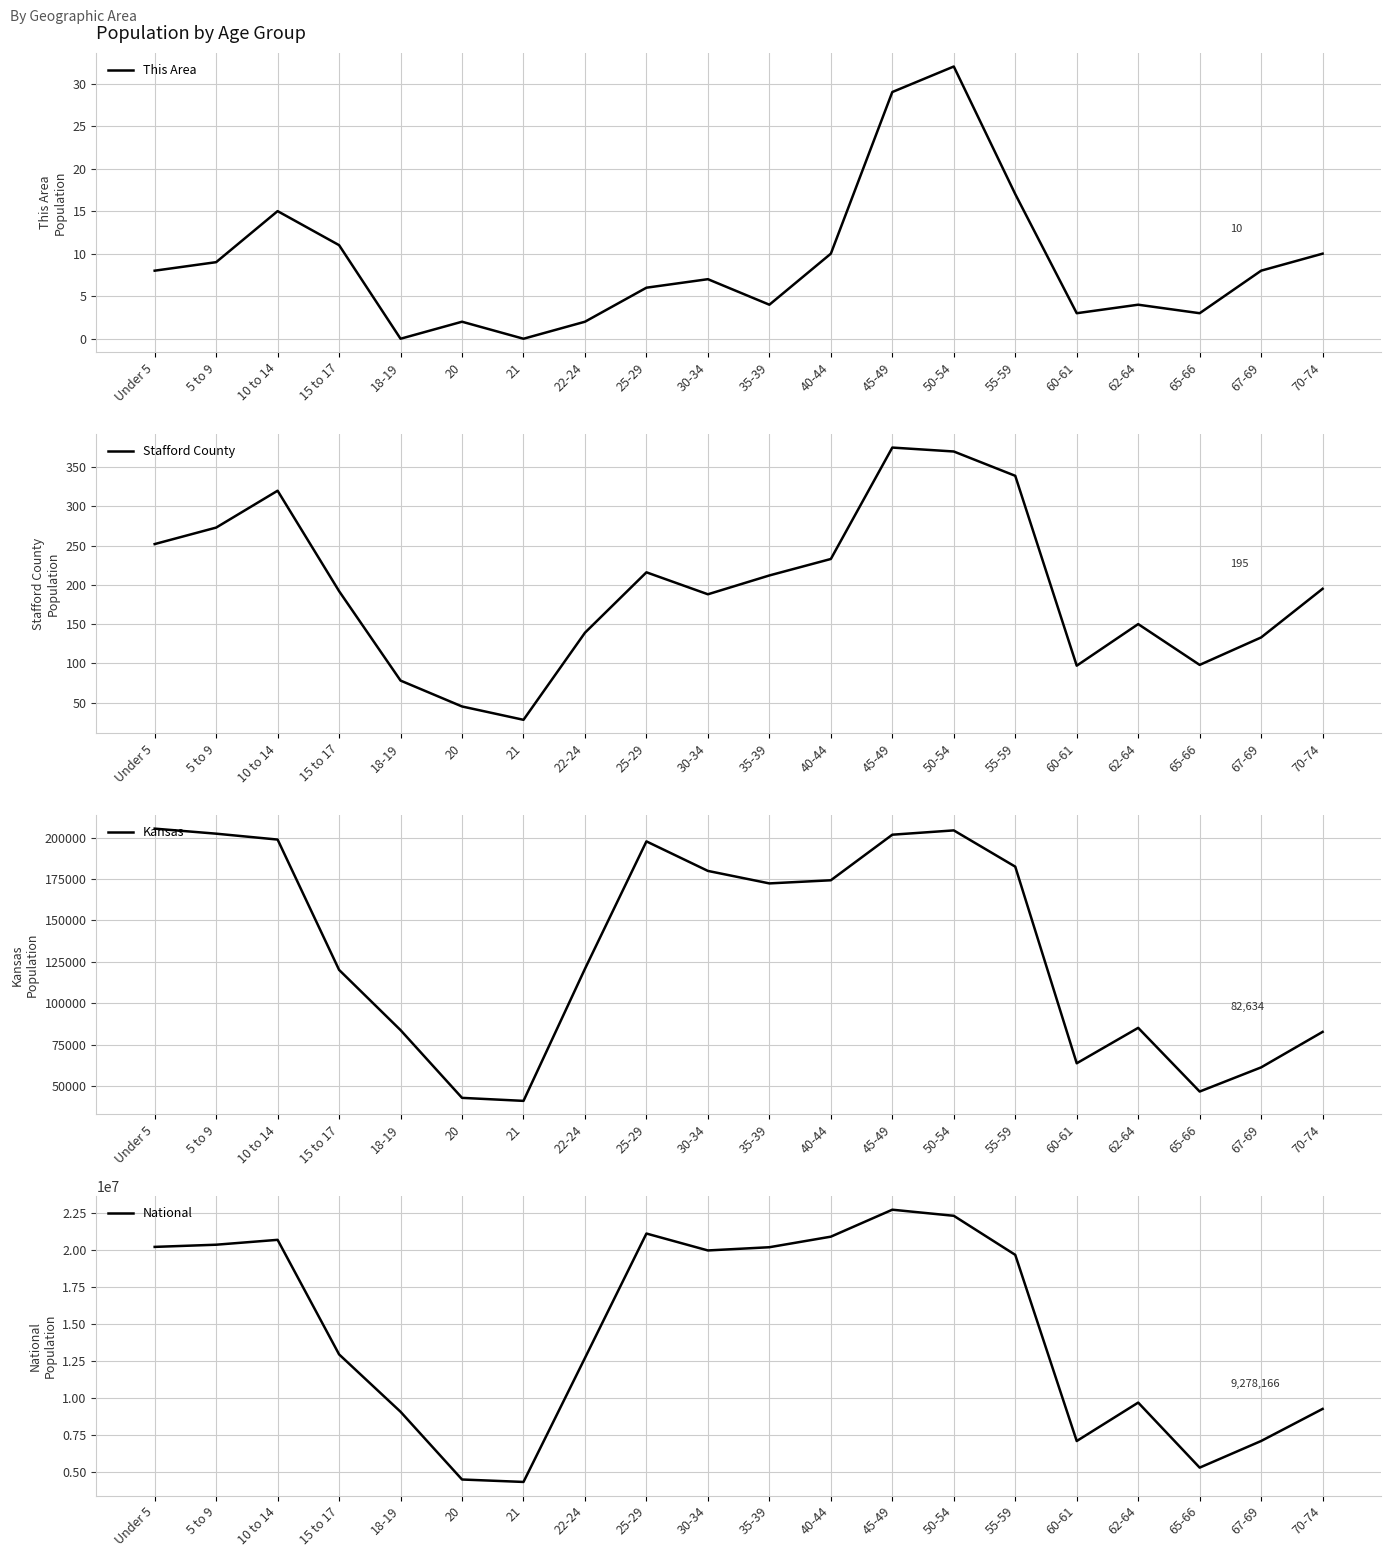

In Stafford County, how many points are lower than both neighbors (excluding endpoints)?

4